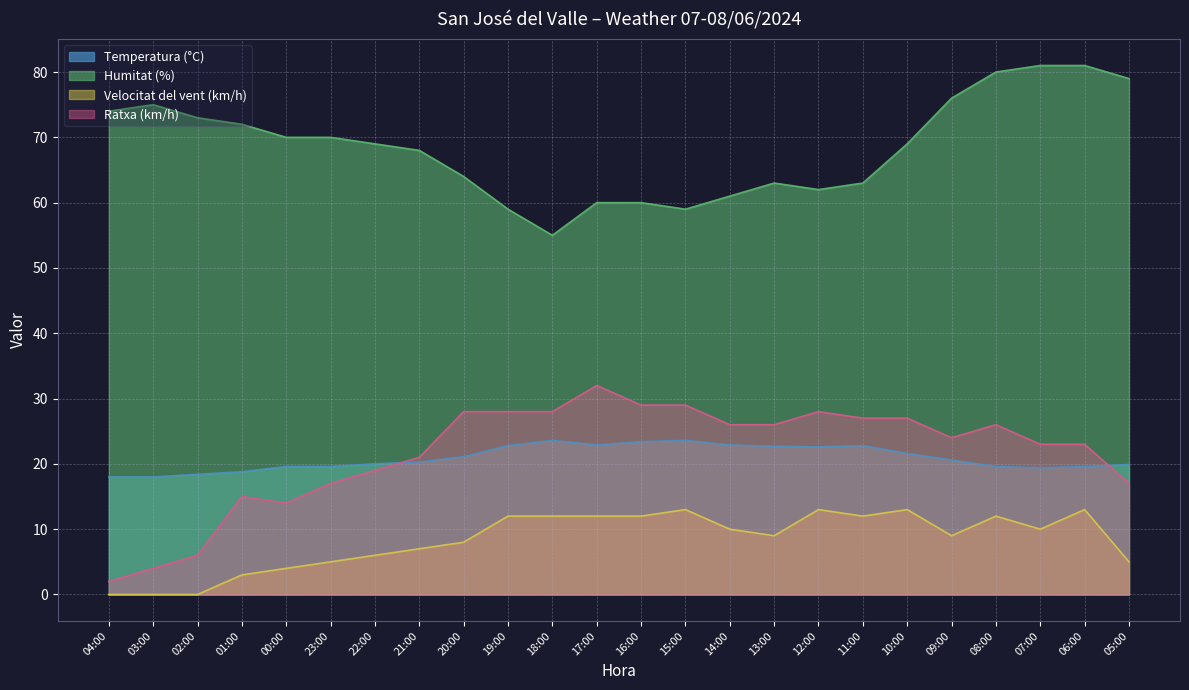

What is the maximum value for Temperatura (°C)?

23.6